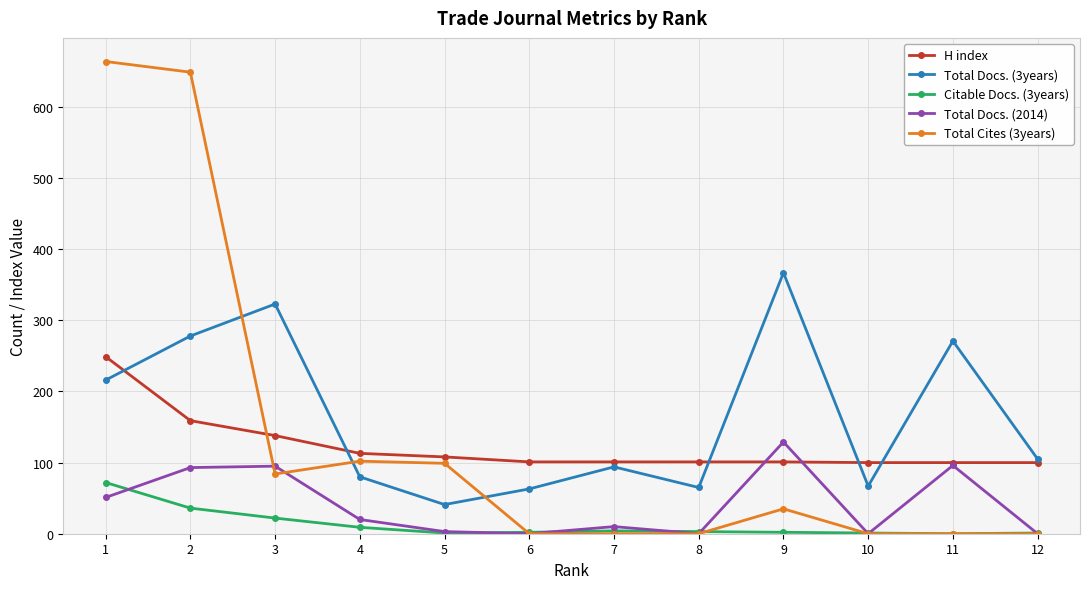

Where does the Total Docs. (2014) series first go above 20?

1